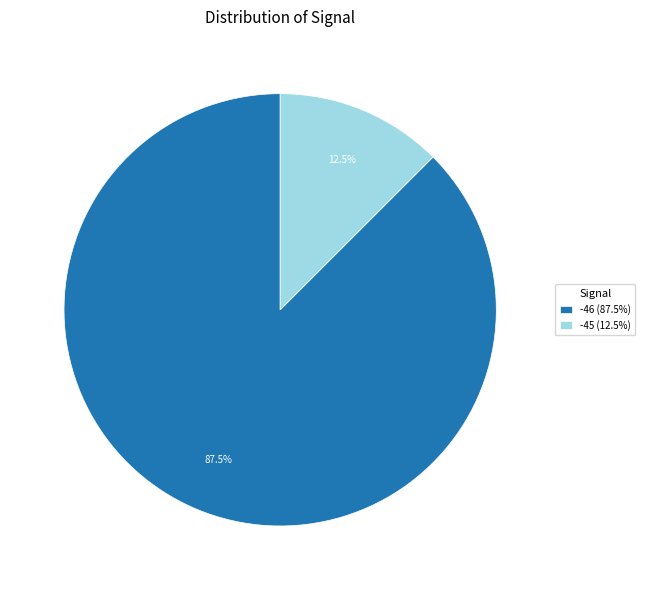

What is the smallest slice in the pie chart?

-45 (12.5%)